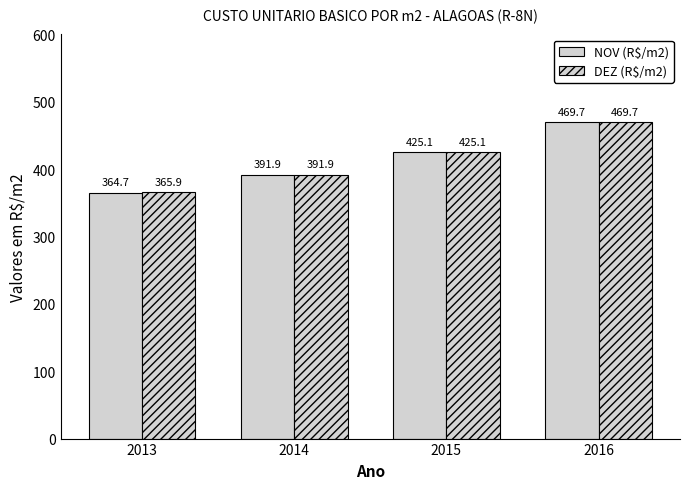

What is the maximum value shown in the chart?

469.7